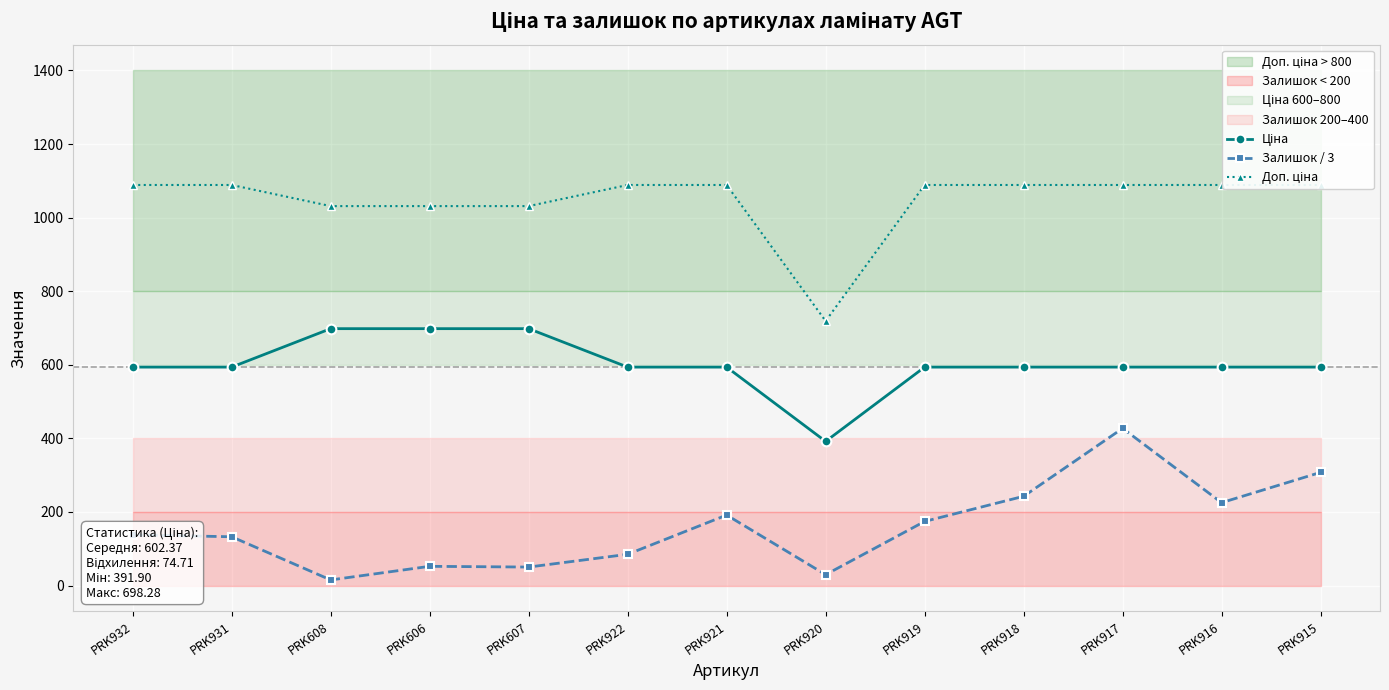

What is the total value across all series at PRK921?

1874.2